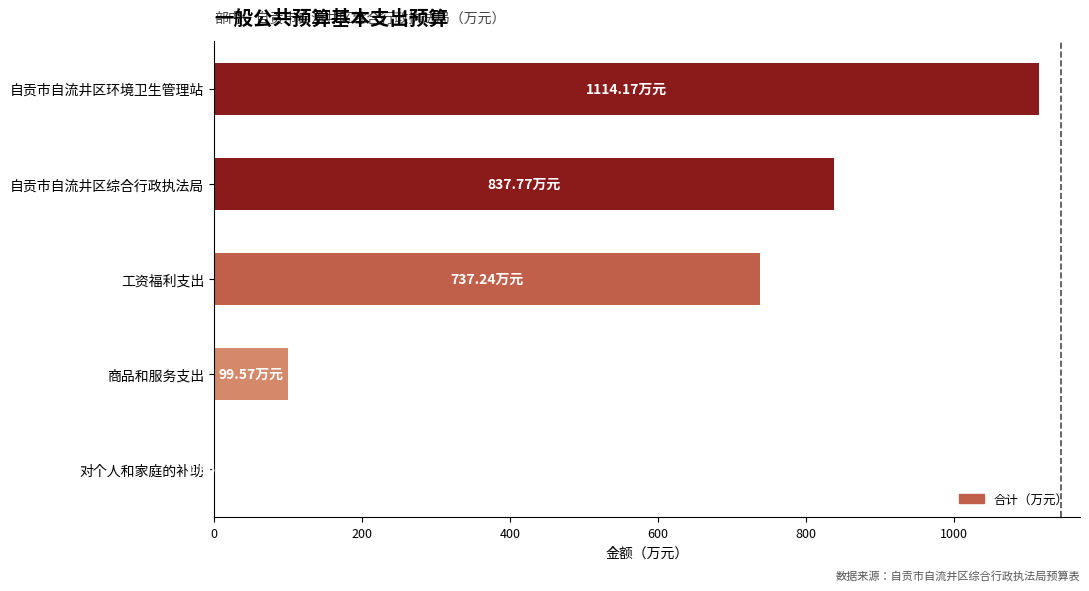

Between 商品和服务支出 and 工资福利支出, which is larger?

工资福利支出